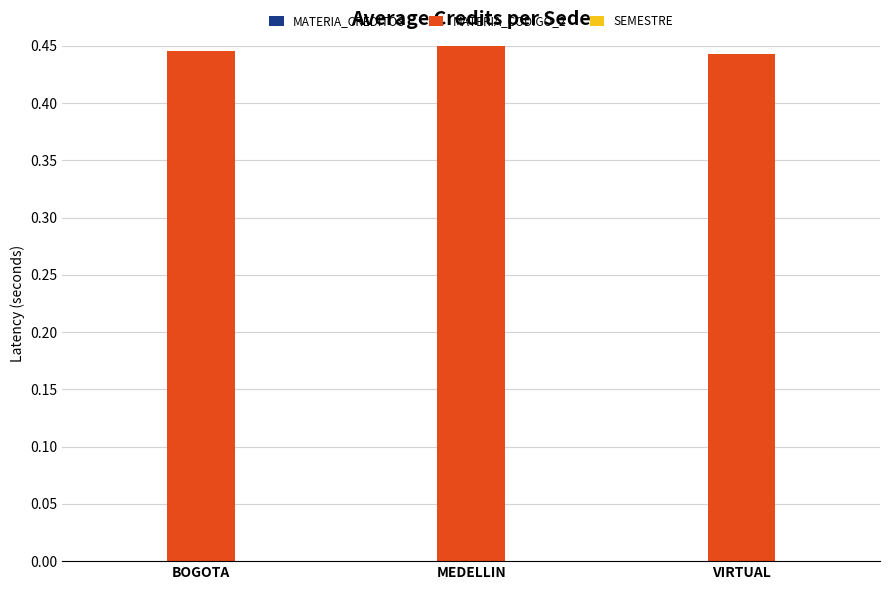

Which series has the largest total across all categories?

MATERIA_CODIGO_2